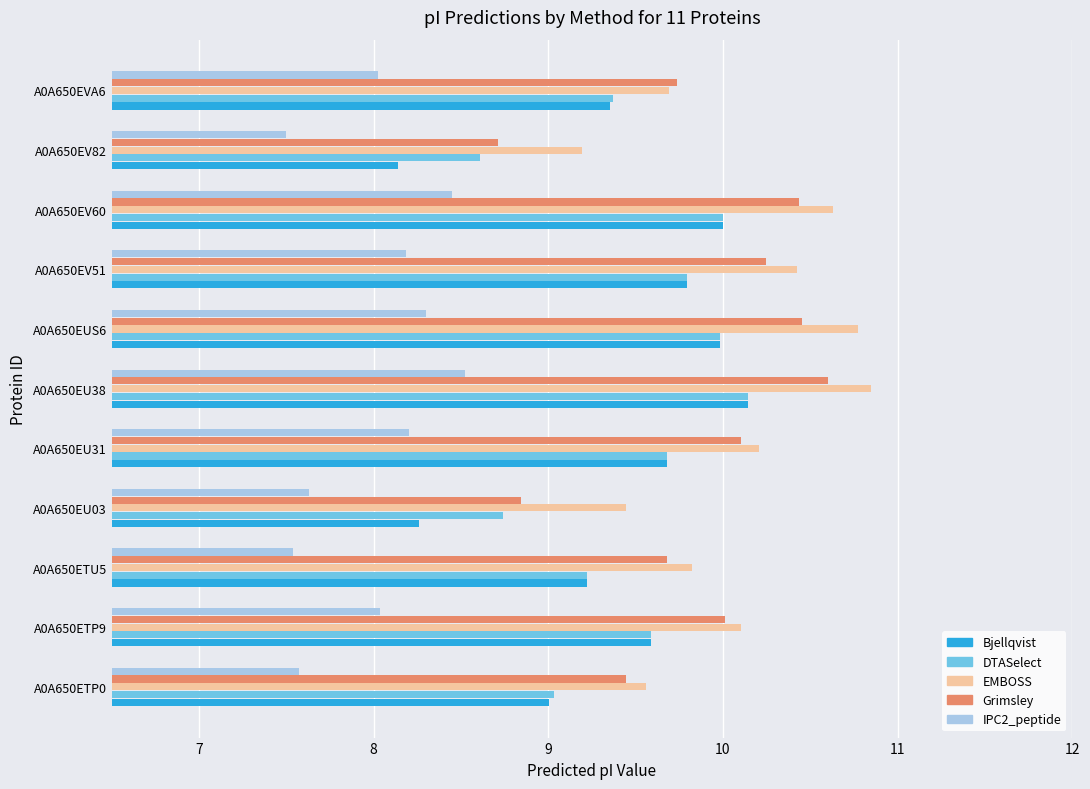

Which series has the largest total across all categories?

EMBOSS